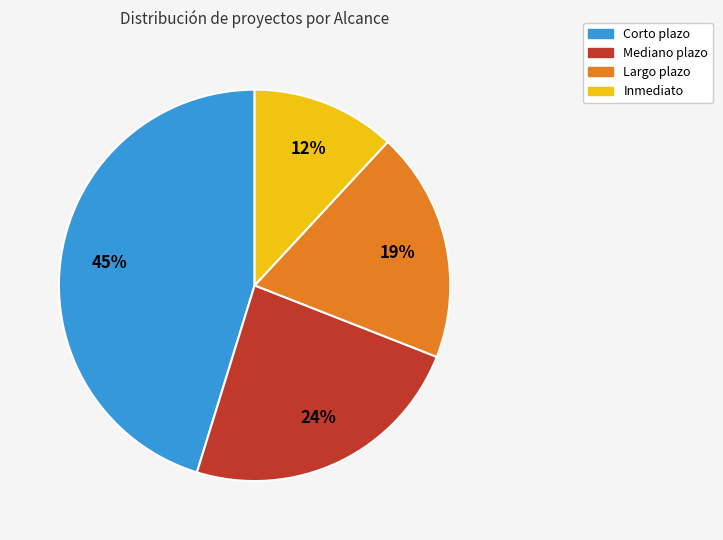

To the nearest percent, what is the average slice percentage?

25%